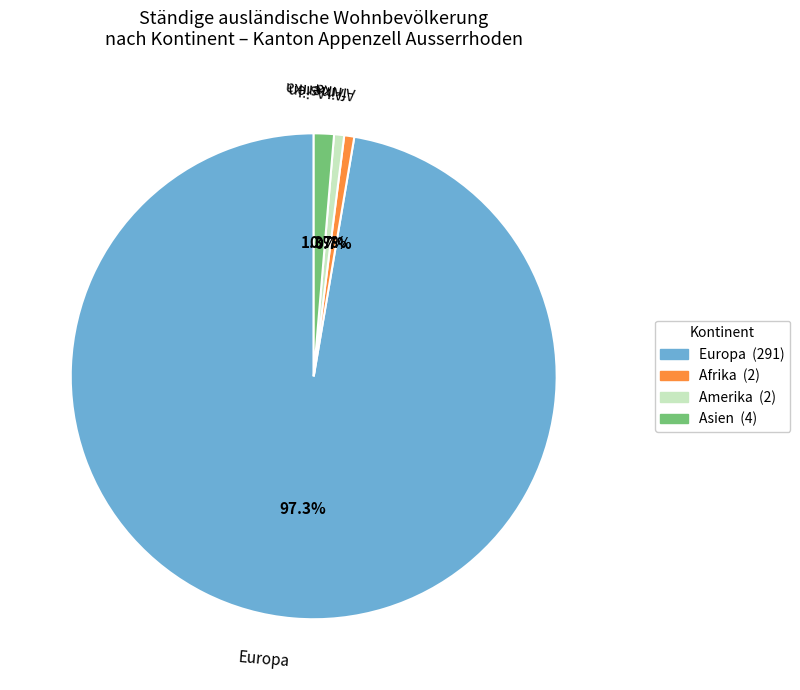

Which category has the biggest portion of the pie?

Europa